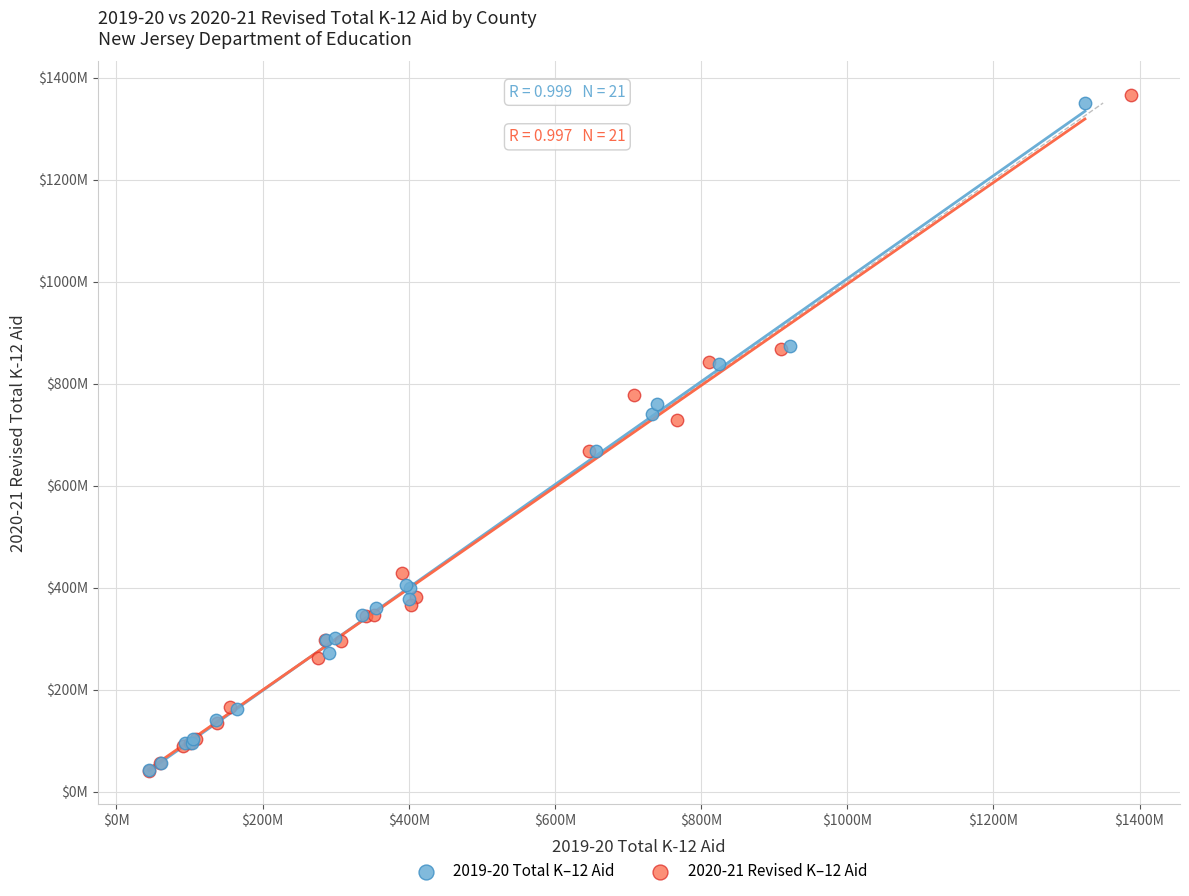

Which series has the largest Y range (max minus min)?

2020-21 Revised K–12 Aid